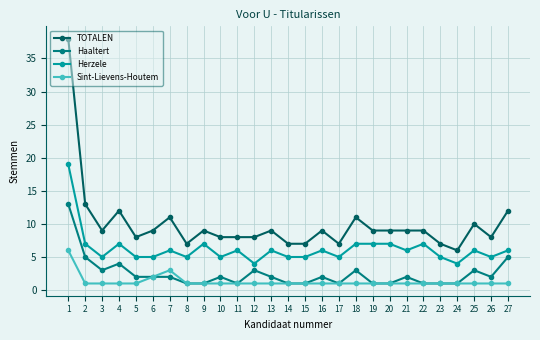

Which series has the widest spread of values?

TOTALEN